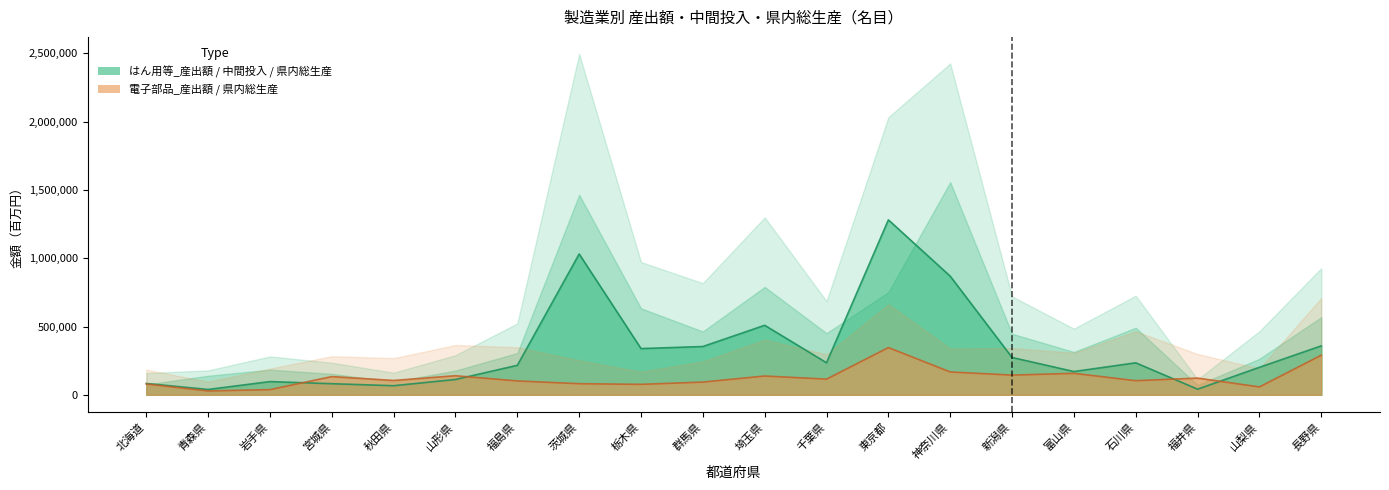

What is the minimum value for 電子部品_県内総生産?

28222